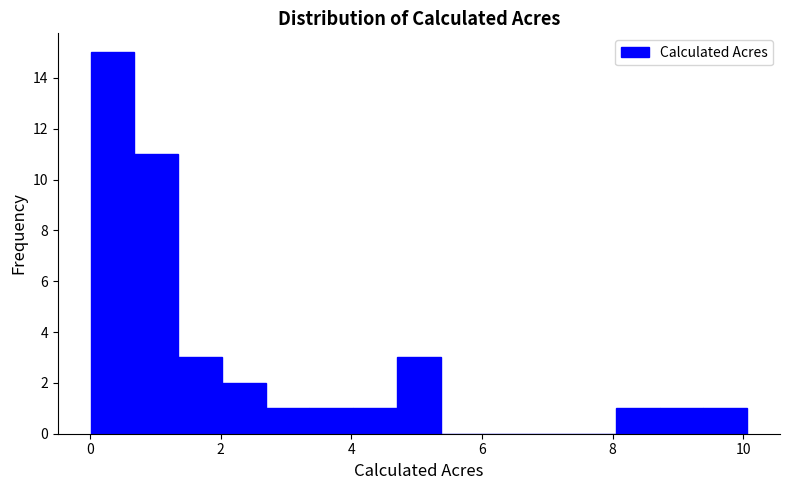

Read against the x-axis, roughly where is the centre of the tallest bar?

0.4